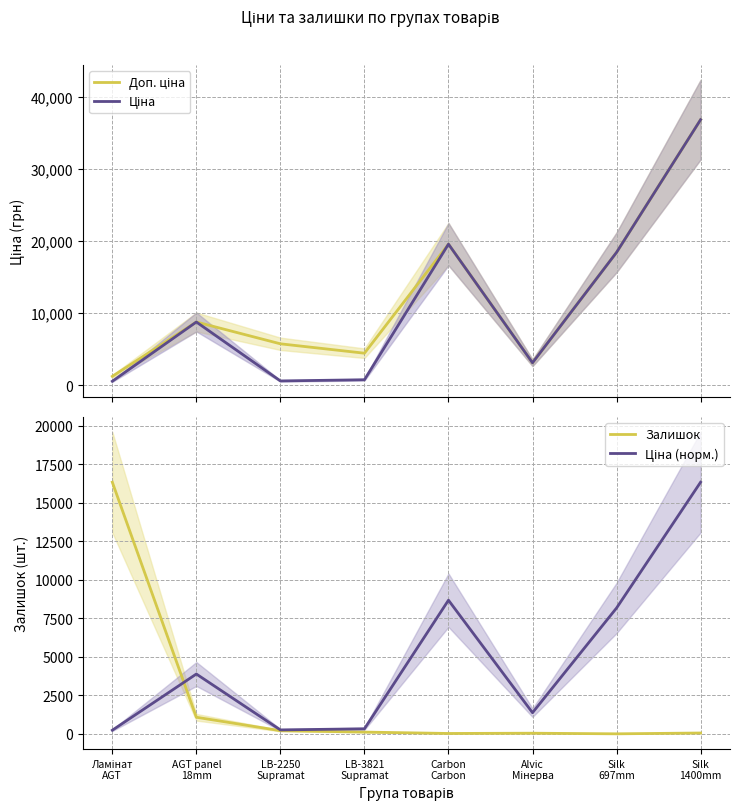

What are all the series names shown in the legend?

Доп. ціна, Ціна, Залишок, Ціна (норм.)